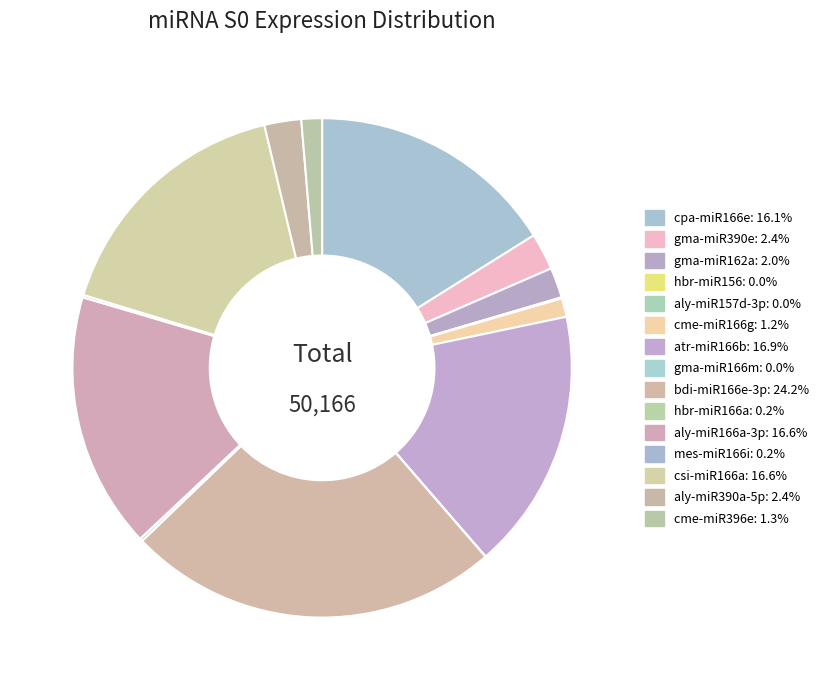

To the nearest percent, what is the average slice percentage?

7%